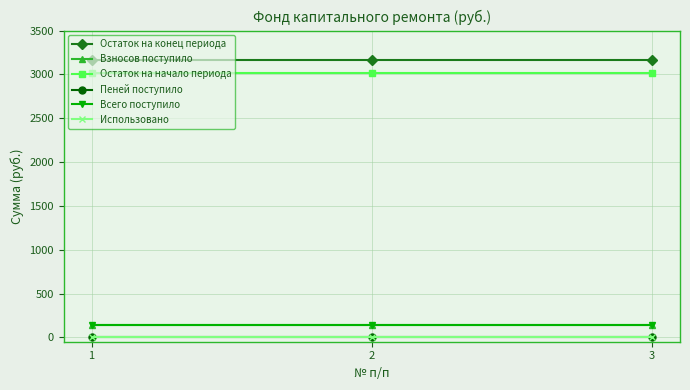

What value does the Взносов поступило series have at 2?

136.1